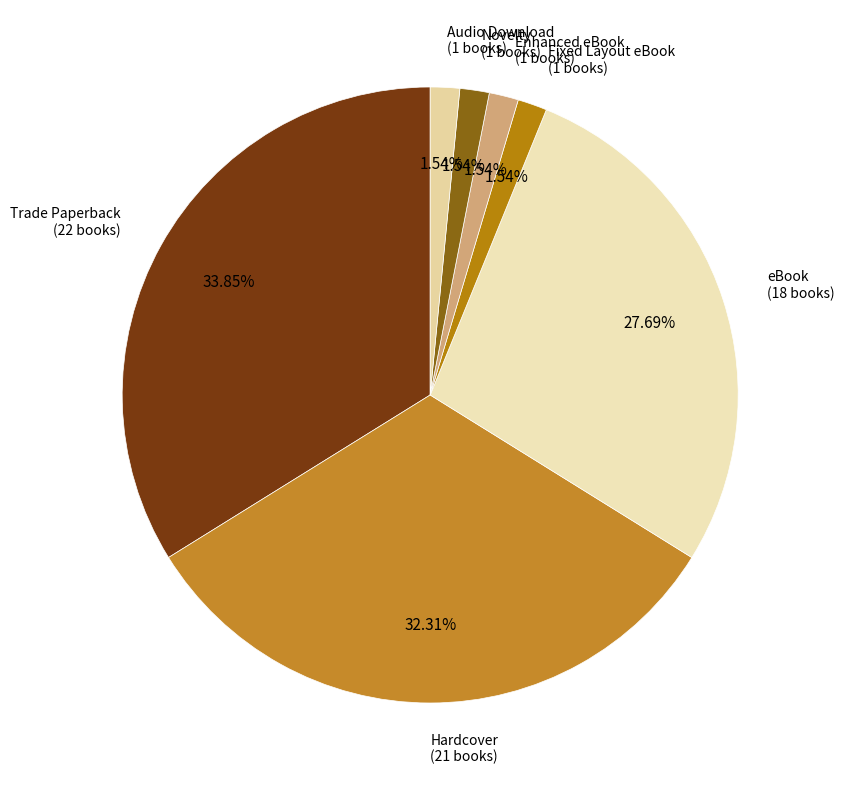

How many slices are in this pie chart?

7